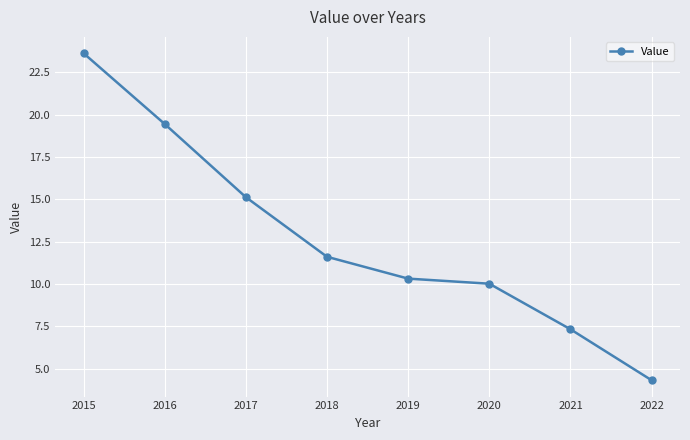

Reading right to left, what are all the values shown in this chart?

4.3	7.3	10.0	10.3	11.6	15.1	19.4	23.6